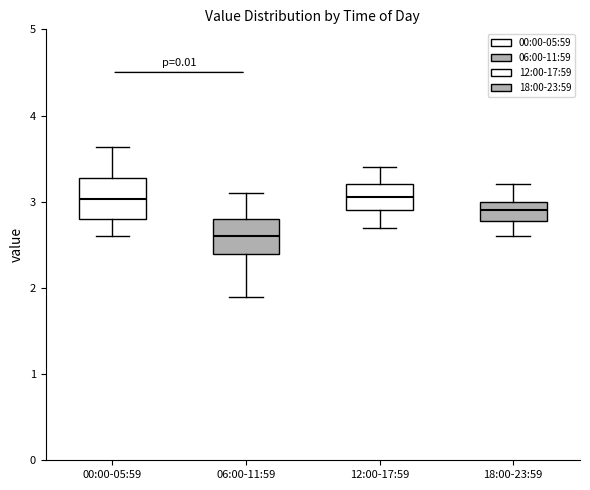

Reading left to right, transcribe this box plot: for each box, give where its median line is, the range the box spans, and where its two whiskers end, as read against the y-axis. The values are not printed on the chart, so give them approximately, as read against the axis.

00:00-05:59: median 3.0, box 2.8 to 3.3, whiskers 2.6 to 3.6
06:00-11:59: median 2.6, box 2.4 to 2.8, whiskers 1.9 to 3.1
12:00-17:59: median 3.1, box 2.9 to 3.2, whiskers 2.7 to 3.4
18:00-23:59: median 2.9, box 2.8 to 3.0, whiskers 2.6 to 3.2